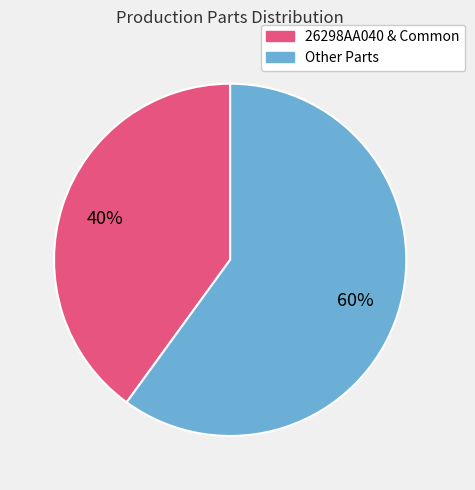

Is there any slice that represents more than half of the pie?

Yes